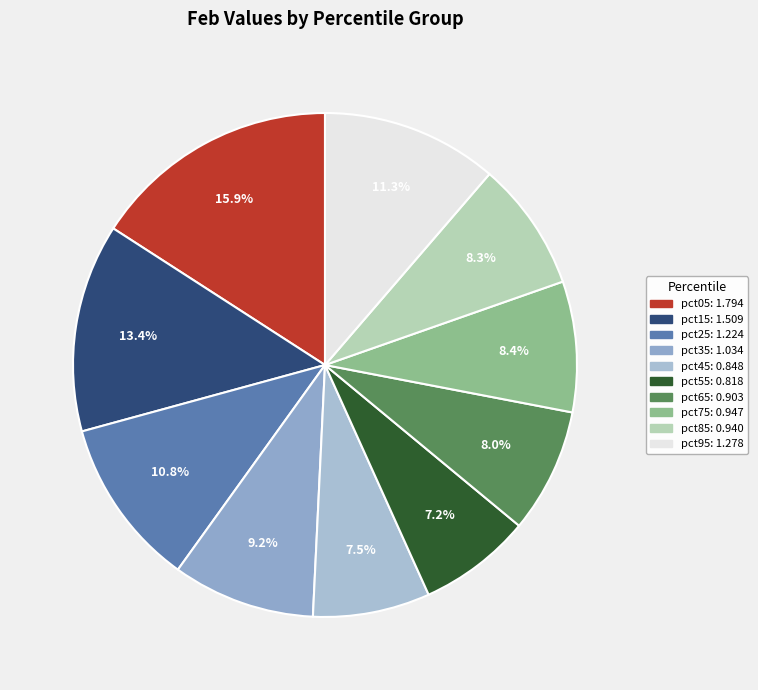

How many segments does this pie chart have?

10